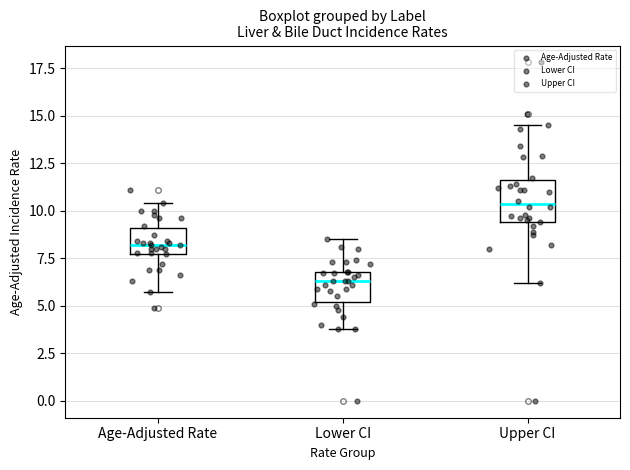

Reading left to right, transcribe this box plot: for each box, give where its median line is, the range the box spans, and where its two whiskers end, as read against the y-axis. The values are not printed on the chart, so give them approximately, as read against the axis.

Age-Adjusted Rate: median 8.0, box 7.5 to 9.0, whiskers 5.5 to 10.5
Lower CI: median 6.5, box 5.0 to 7.0, whiskers 4.0 to 8.5
Upper CI: median 10.5, box 9.5 to 11.5, whiskers 6.0 to 14.5